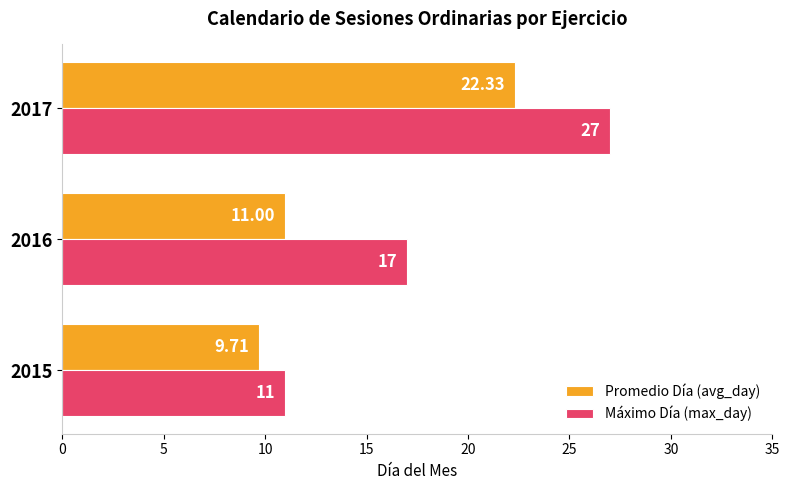

List the labels in order of Máximo Día (max_day) value, smallest first.

2015, 2016, 2017